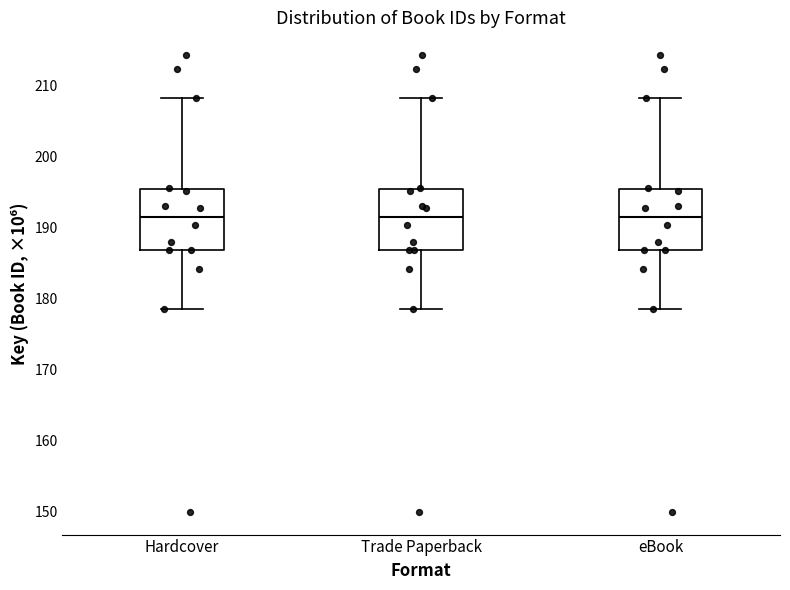

Reading left to right, transcribe this box plot: for each box, give where its median line is, the range the box spans, and where its two whiskers end, as read against the y-axis. The values are not printed on the chart, so give them approximately, as read against the axis.

Hardcover: median 192, box 187 to 195, whiskers 178 to 208
Trade Paperback: median 192, box 187 to 195, whiskers 178 to 208
eBook: median 192, box 187 to 195, whiskers 178 to 208